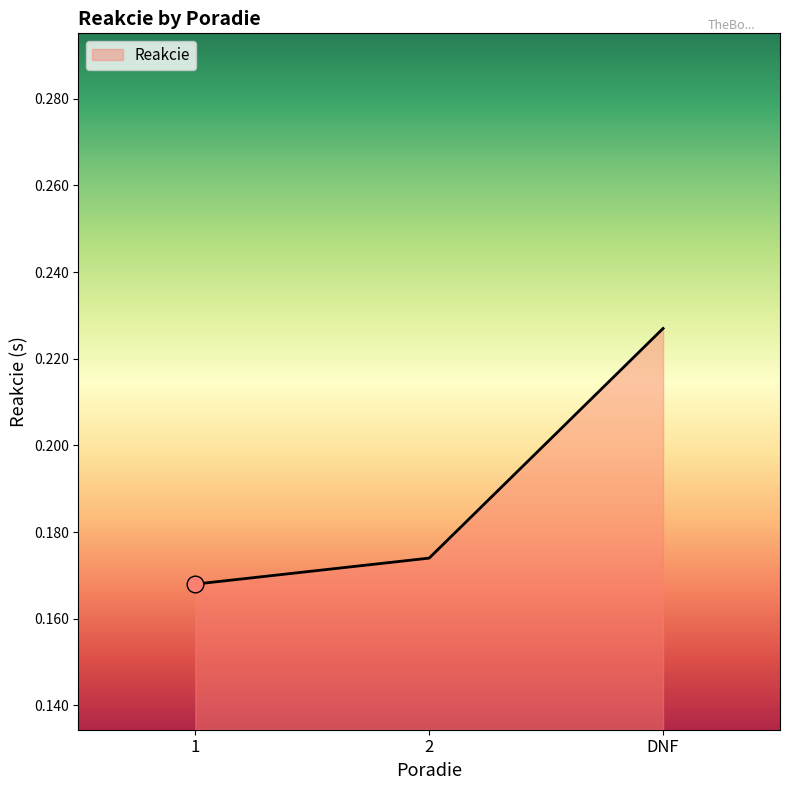

At which category does the chart reach its peak across all series?

DNF